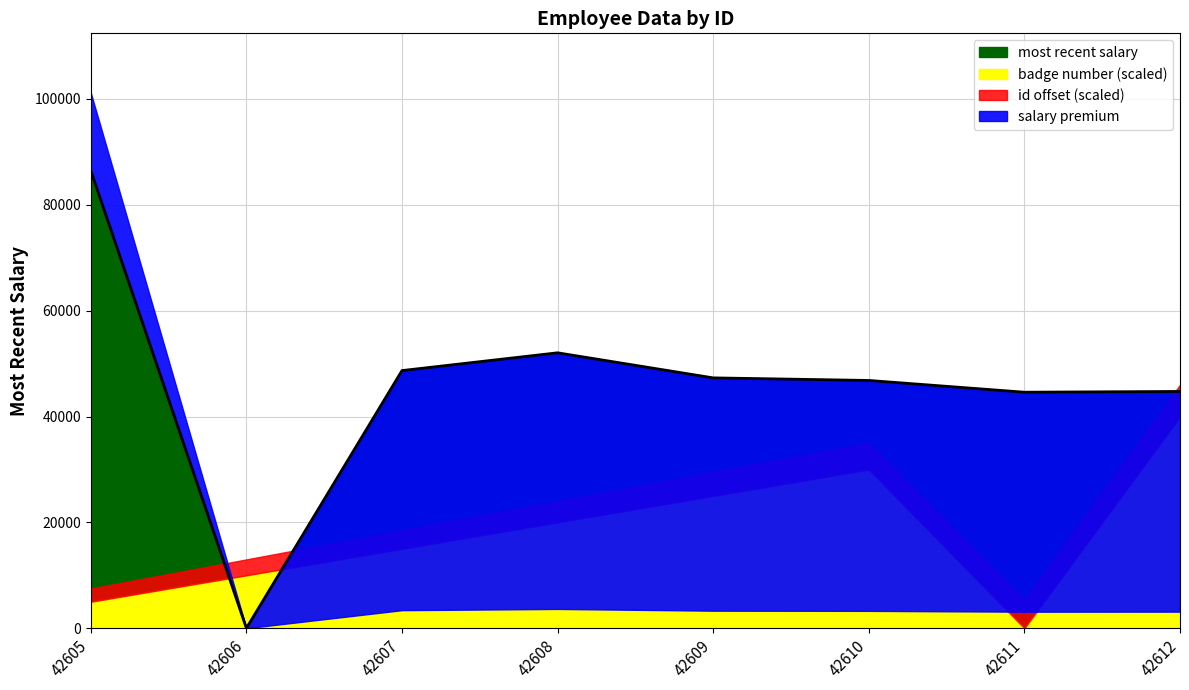

How many interior local valleys does the badge number series have?

1